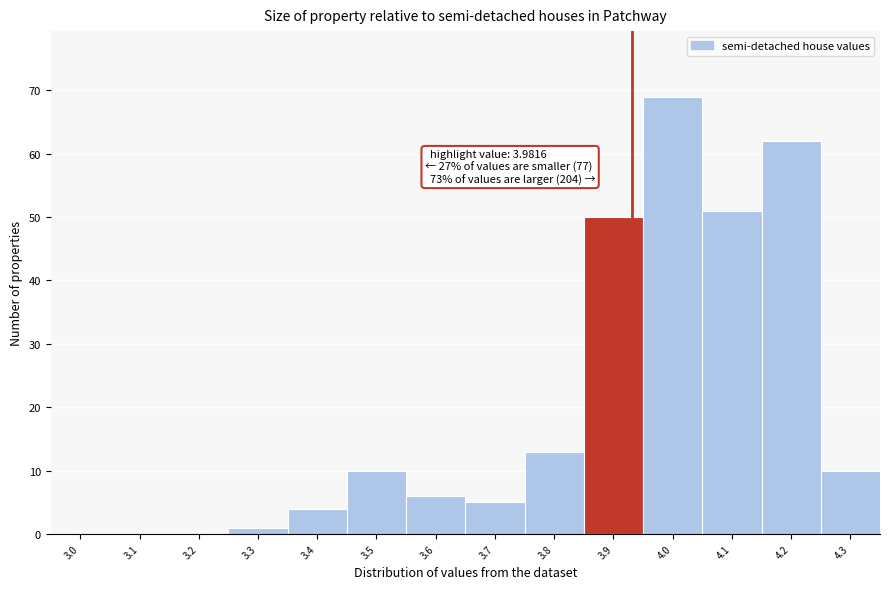

Reading left to right, list all the values displayed in this chart.

3.0=0	3.1=0	3.2=0	3.3=1	3.4=4	3.5=10	3.6=6	3.7=5	3.8=13	3.9=50	4.0=69	4.1=51	4.2=62	4.3=10